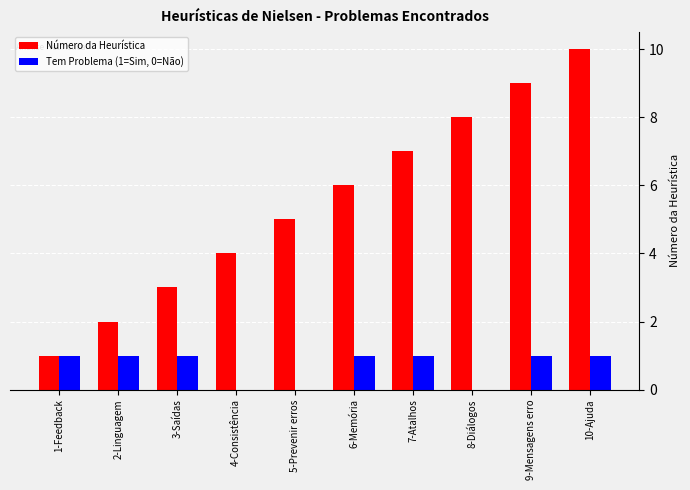

Are the bars horizontal?

No